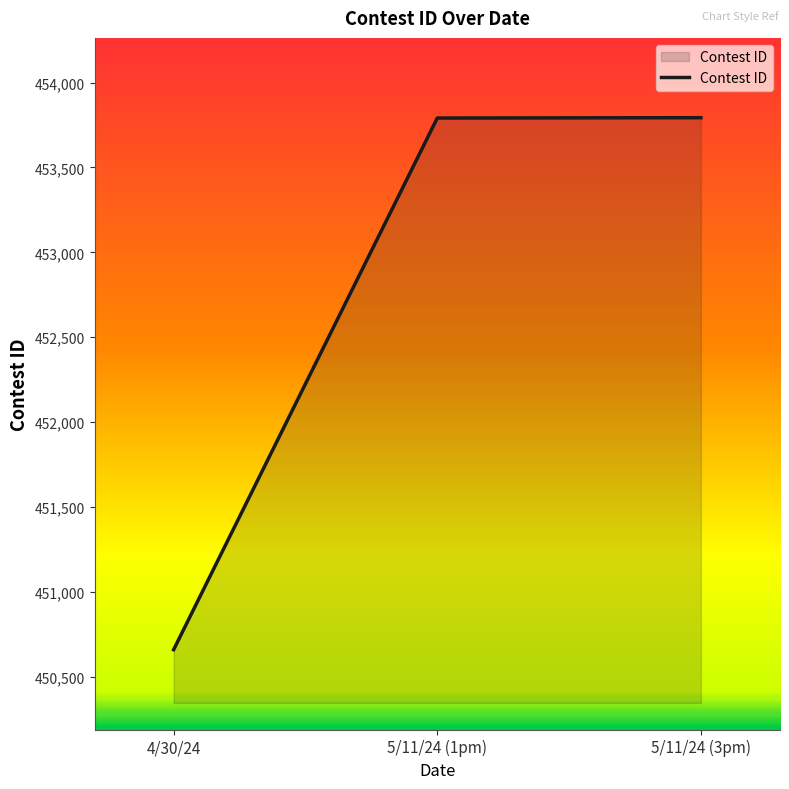

What is the difference between the values at 5/11/24 (1pm) and 5/11/24 (3pm)?

2